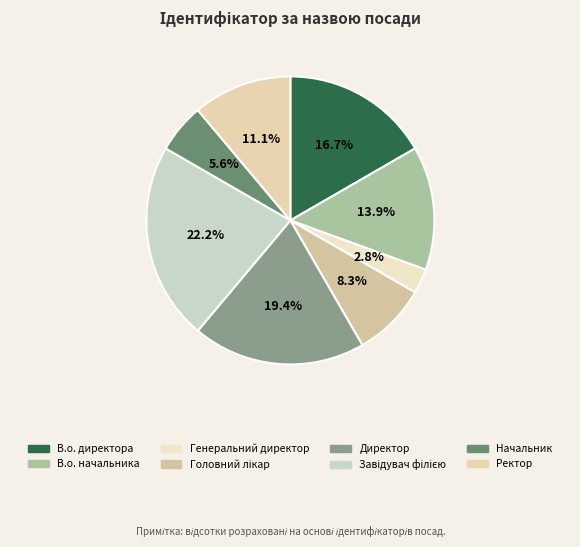

To the nearest percent, what portion does Директор represent?

19%